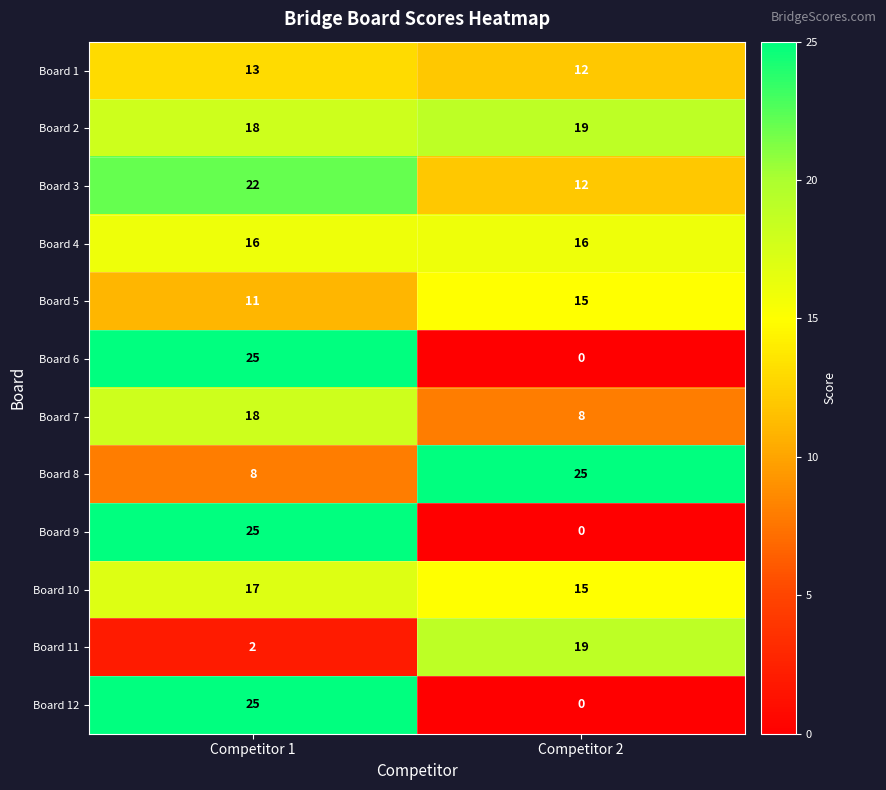

Reading left to right, extract all data points from this chart.

Board 1: Competitor 1=13	Competitor 2=12
Board 2: Competitor 1=18	Competitor 2=19
Board 3: Competitor 1=22	Competitor 2=12
Board 4: Competitor 1=16	Competitor 2=16
Board 5: Competitor 1=11	Competitor 2=15
Board 6: Competitor 1=25	Competitor 2=0
Board 7: Competitor 1=18	Competitor 2=8
Board 8: Competitor 1=8	Competitor 2=25
Board 9: Competitor 1=25	Competitor 2=0
Board 10: Competitor 1=17	Competitor 2=15
Board 11: Competitor 1=2	Competitor 2=19
Board 12: Competitor 1=25	Competitor 2=0